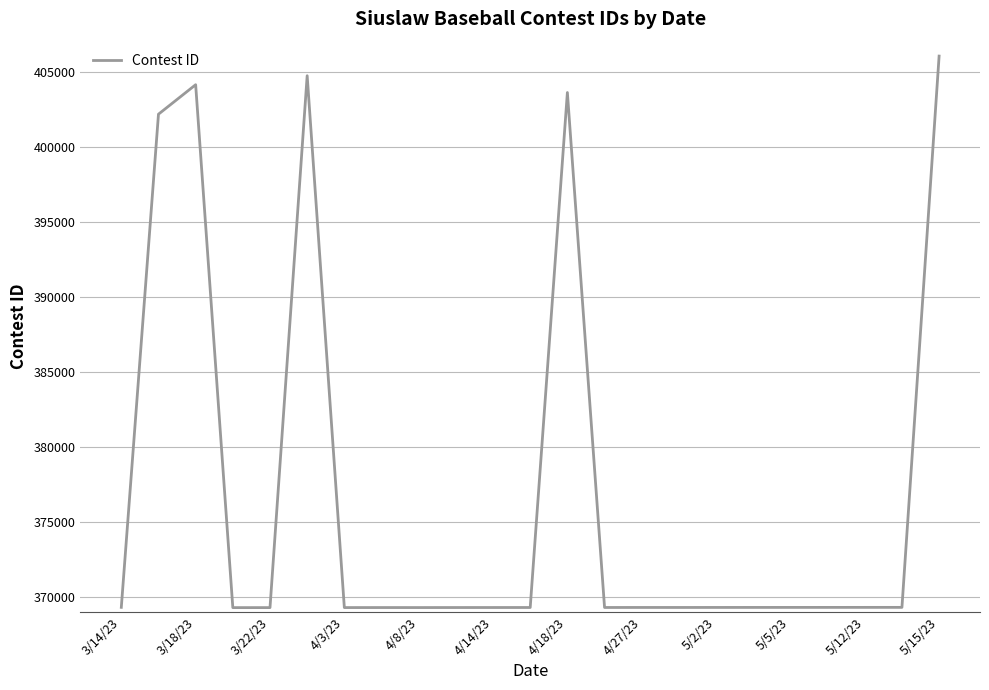

What is the greatest value displayed?

406039